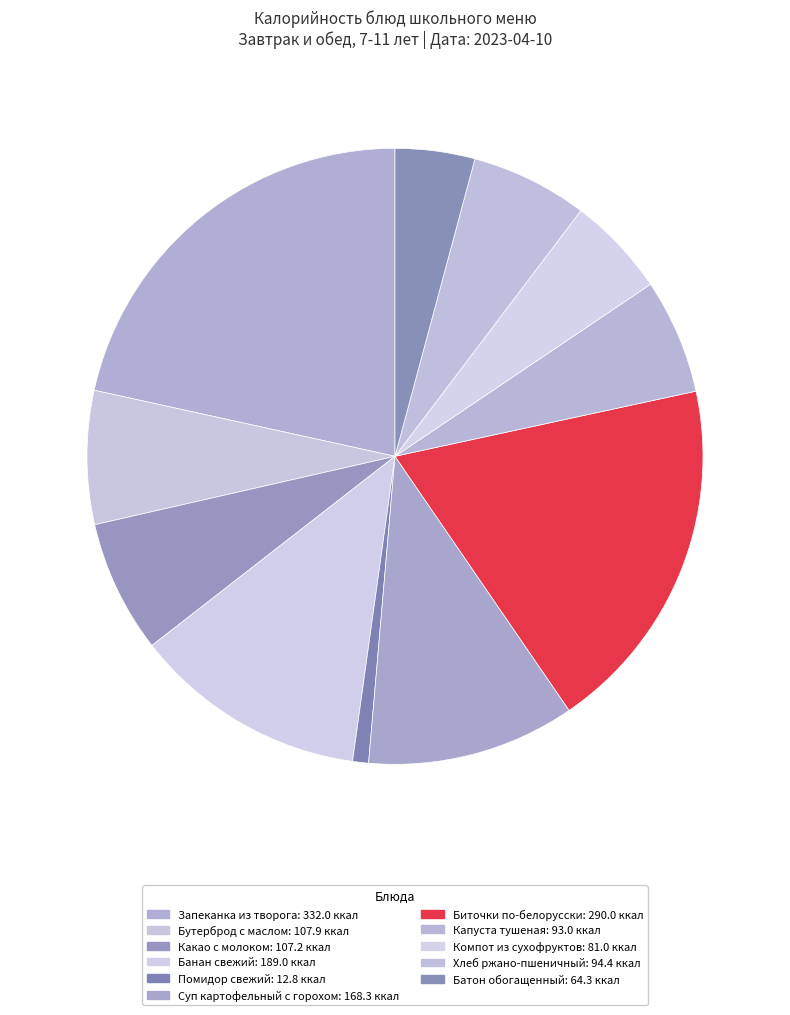

To the nearest percent, what is the difference between the Компот из сухофруктов and Суп картофельный с горохом slice percentages?

6%